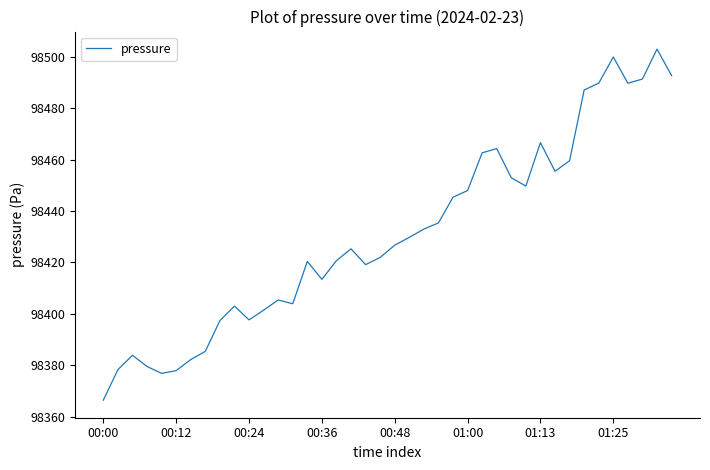

How many categories are shown in the chart?

40